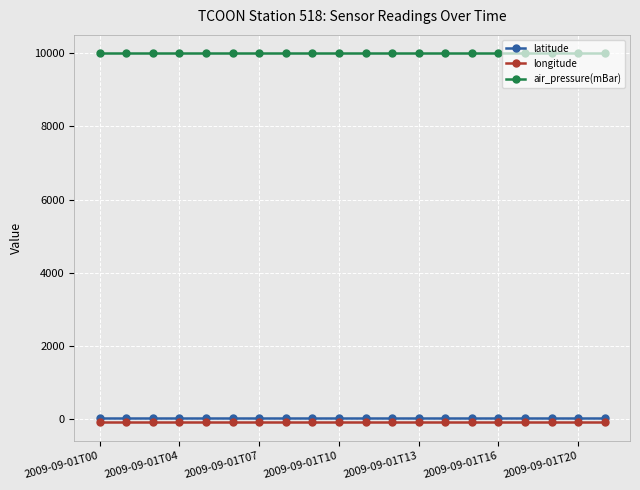

Count the number of data series in this chart.

3